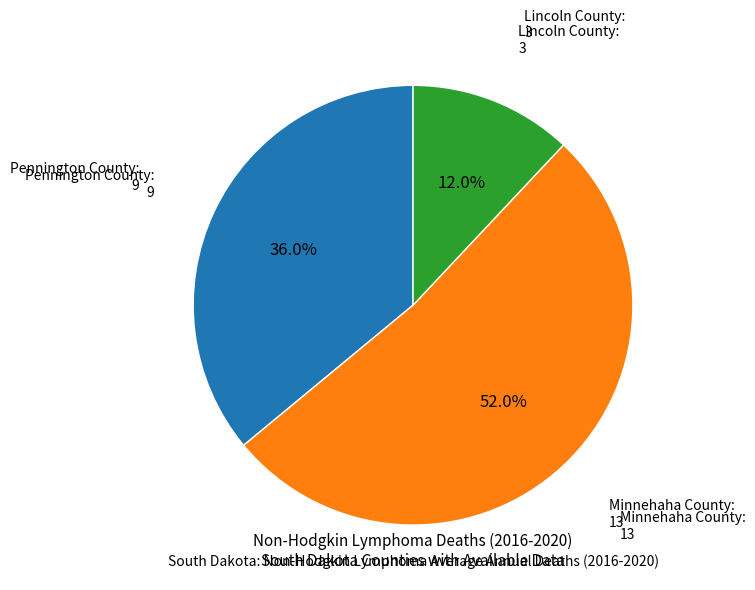

Does any single category account for the majority?

Yes